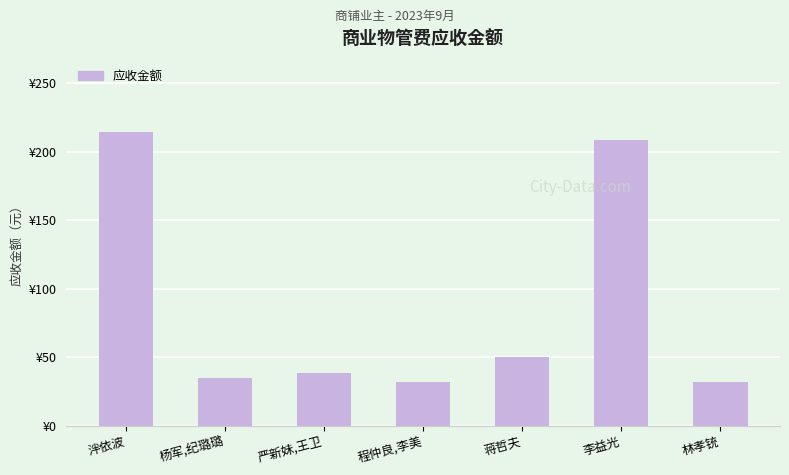

List the labels in order of value, smallest first.

程仲良,李美, 林孝铳, 杨军,纪璐璐, 严新妹,王卫, 蒋哲夫, 李益光, 泮依波